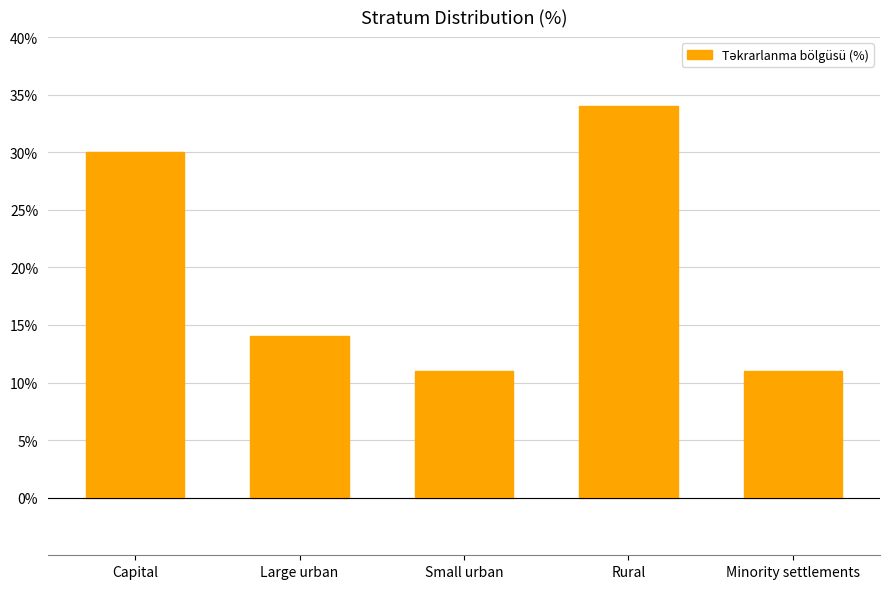

Between Small urban and Large urban, which is larger?

Large urban